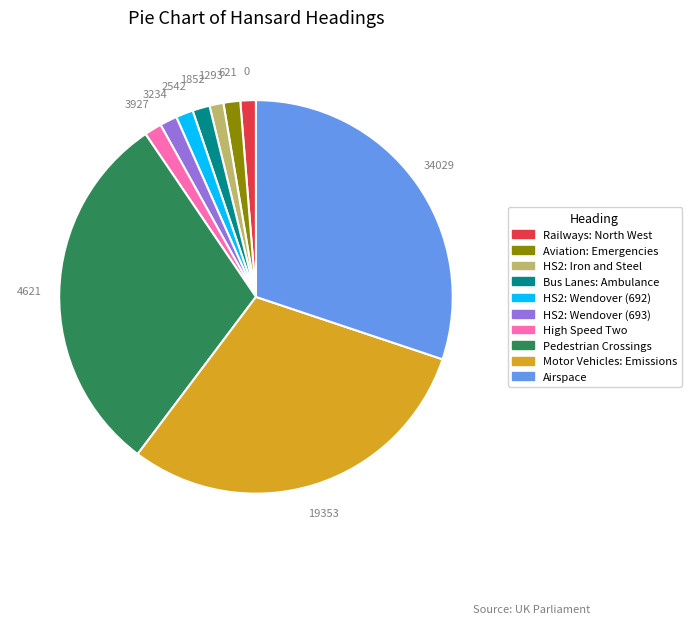

Do Motor Vehicles: Emissions and HS2: Wendover (692) together represent more than half of the pie?

No